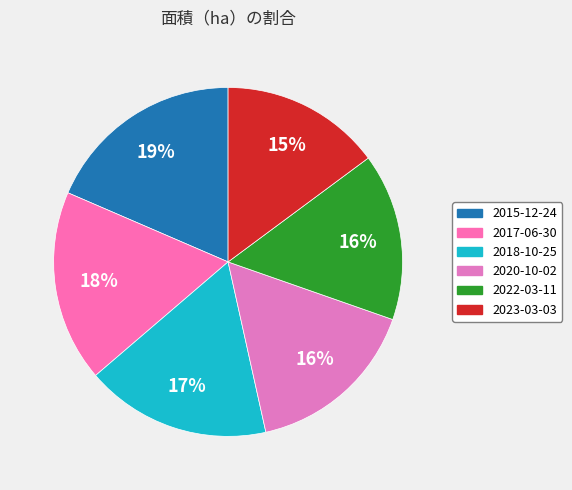

To the nearest percent, what percentage of the pie is 2018-10-25?

17%